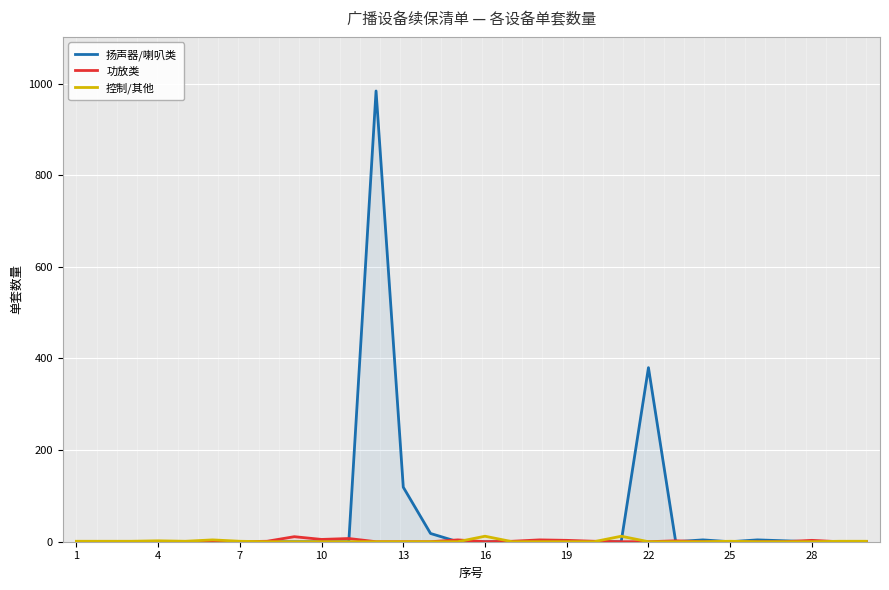

What is the greatest value displayed?

984